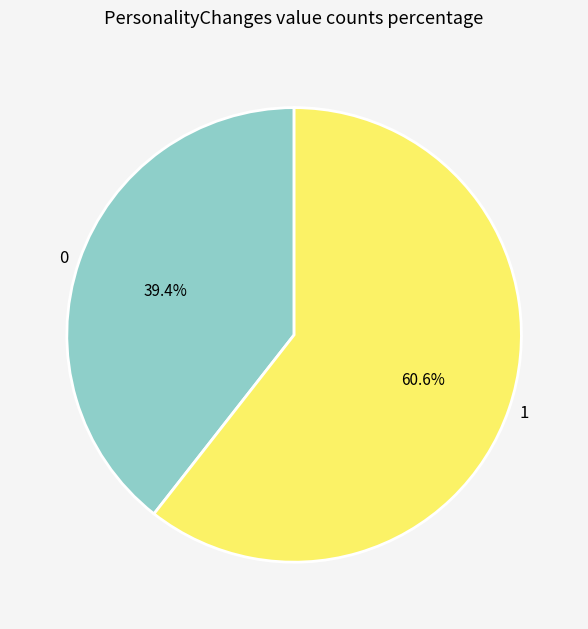

Approximately how many times larger is the value at 0 compared to 1?

0.7